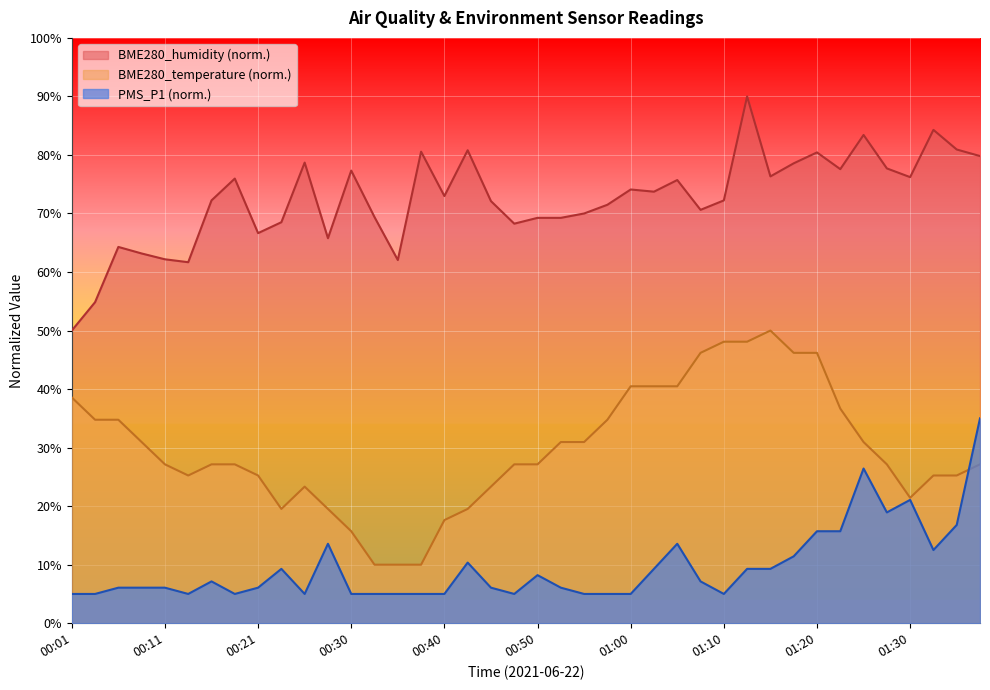

Does the chart display data point markers on the line(s)?

No